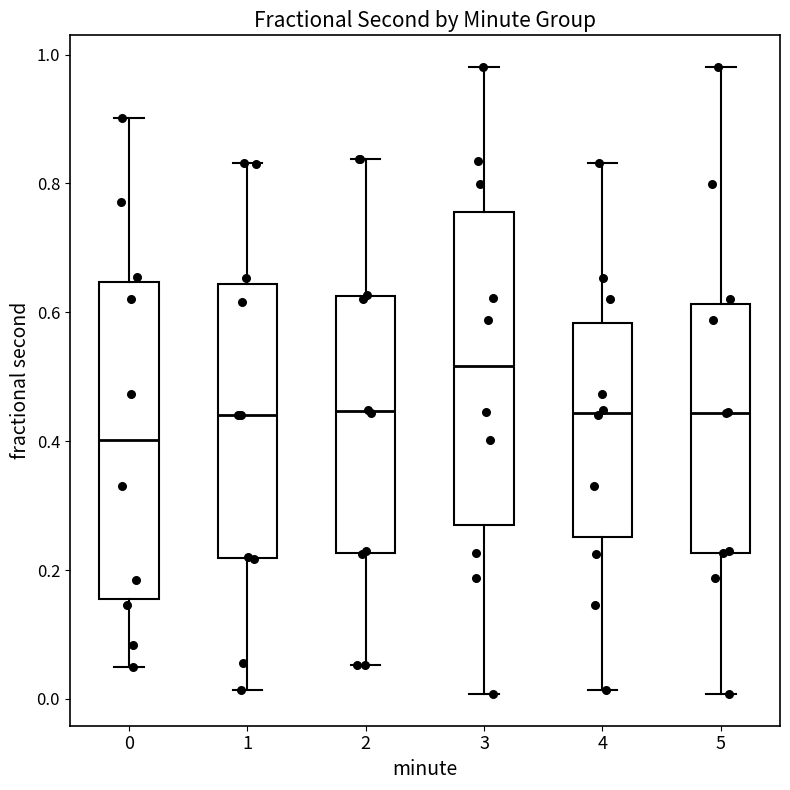

Which box has the lowest median line?

0